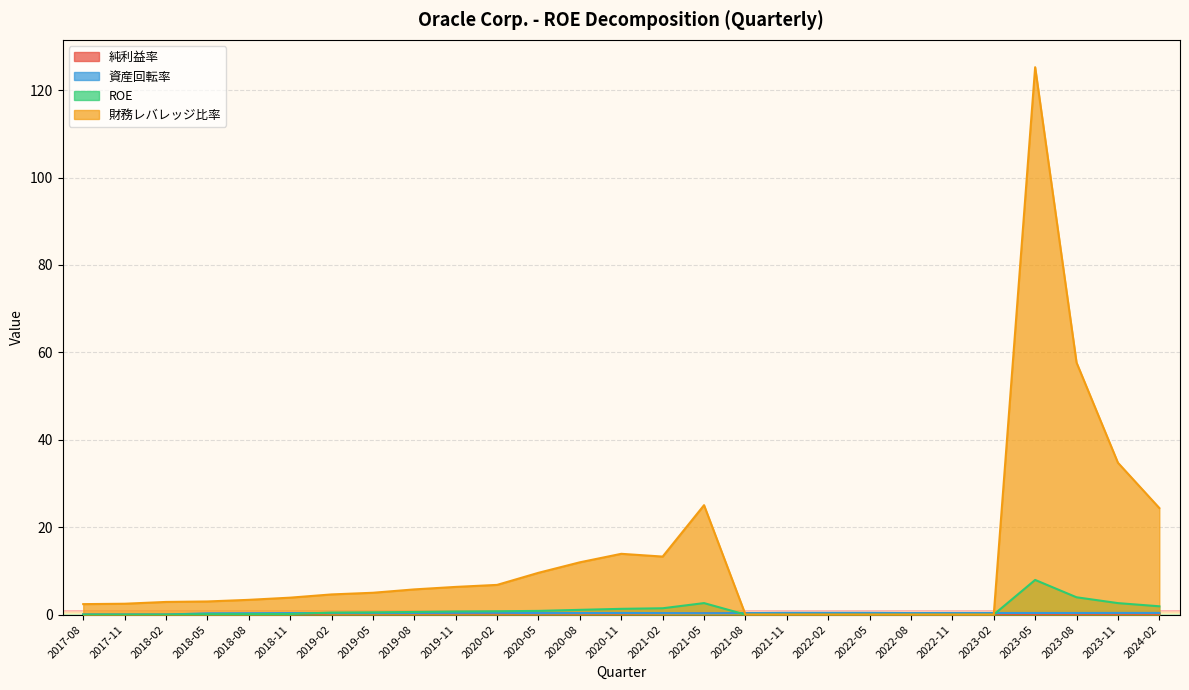

List the series in order of their peak value, highest first.

財務レバレッジ比率, ROE, 資産回転率, 純利益率